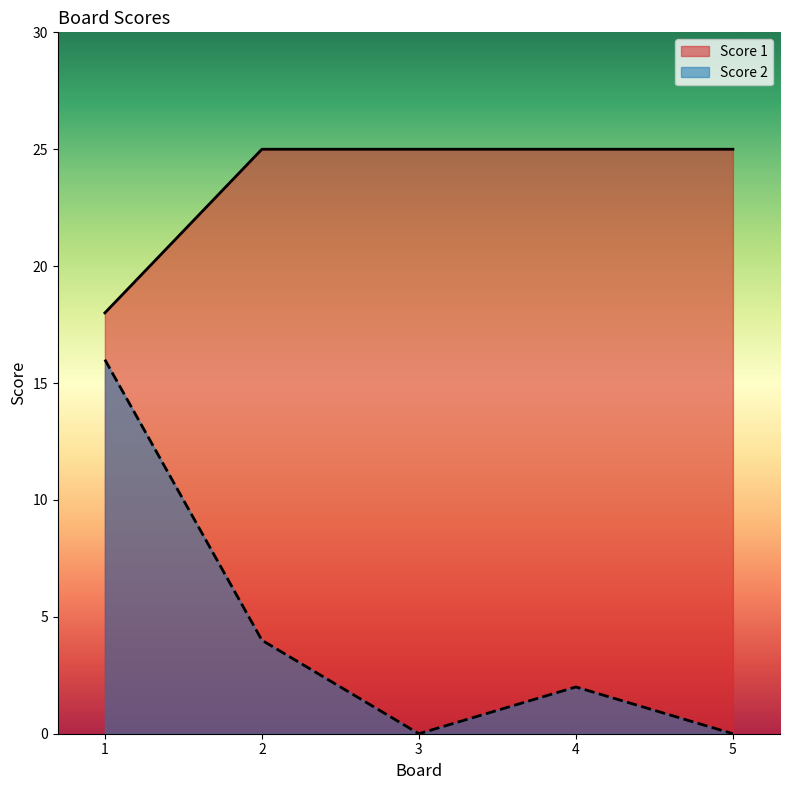

Rank the categories by Score 2 value from highest to lowest.

1, 2, 4, 3, 5